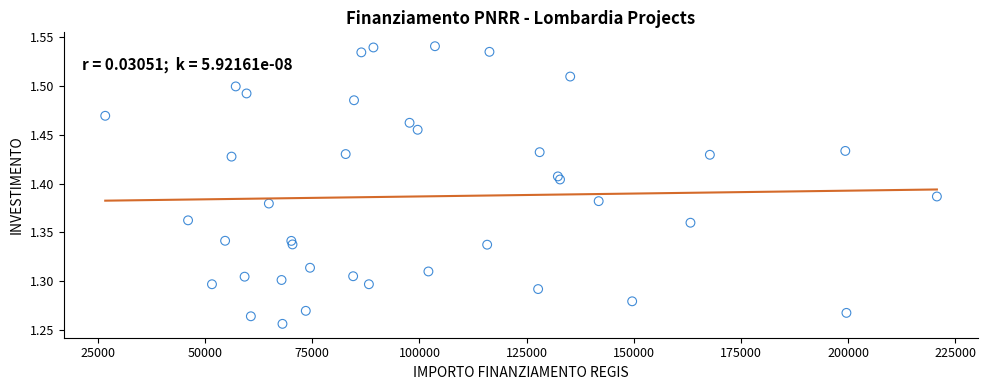

What is the range of Y values (max minus min)?

0.3